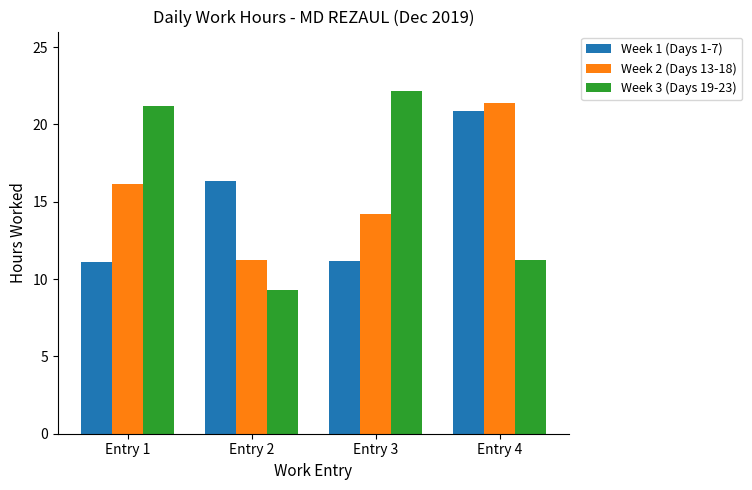

Where is Week 1 (Days 1-7) nearest to the value 16?

Entry 2